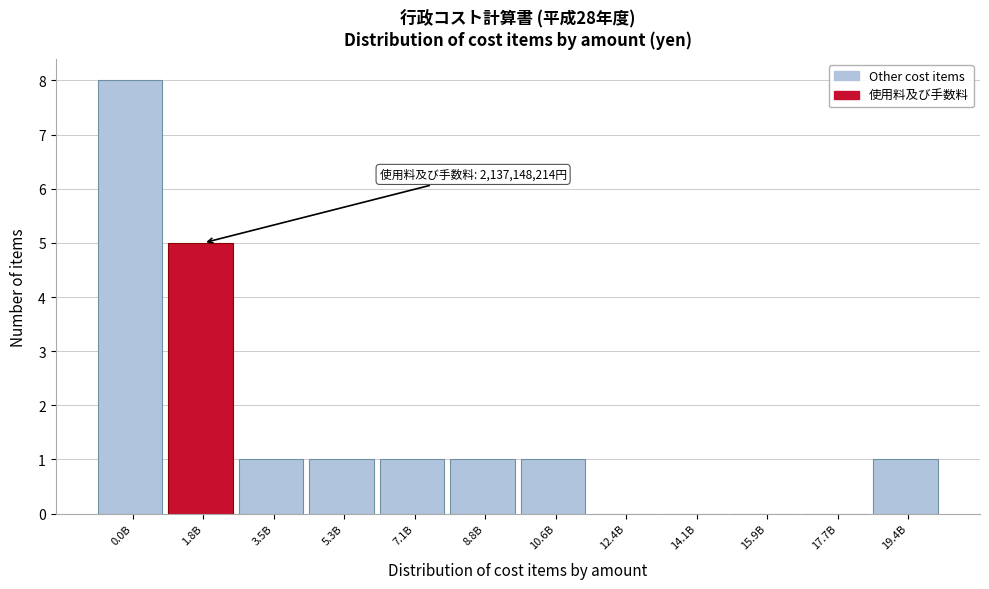

What is the sum of the values at 5.3B and 1.8B?

6